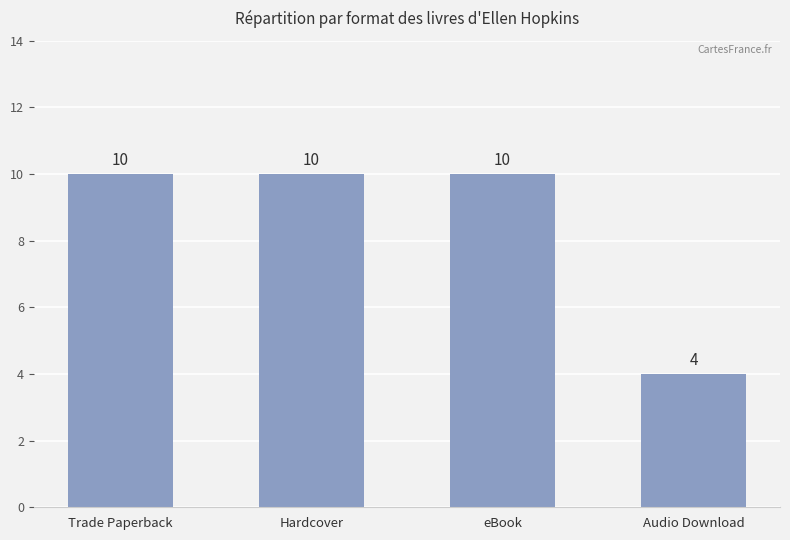

What is the smallest value displayed?

4